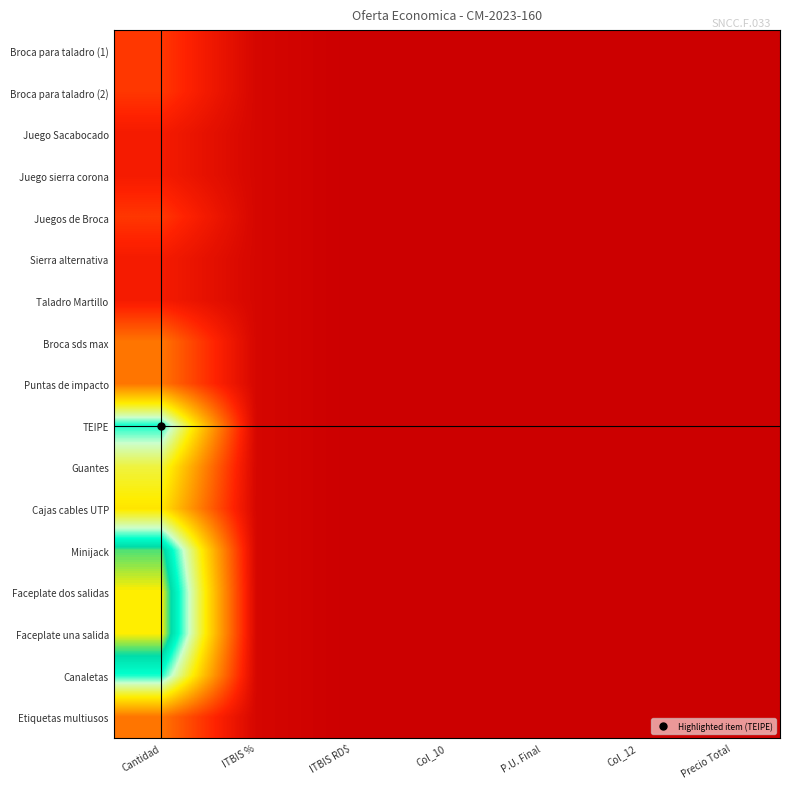

Rank the series at Col_10 from highest to lowest value.

Broca para taladro (1), Broca para taladro (2), Juego Sacabocado, Juego sierra corona, Juegos de Broca, Sierra alternativa, Taladro Martillo, Broca sds max, Puntas de impacto, TEIPE, Guantes, Cajas cables UTP, Minijack, Faceplate dos salidas, Faceplate una salida, Canaletas, Etiquetas multiusos